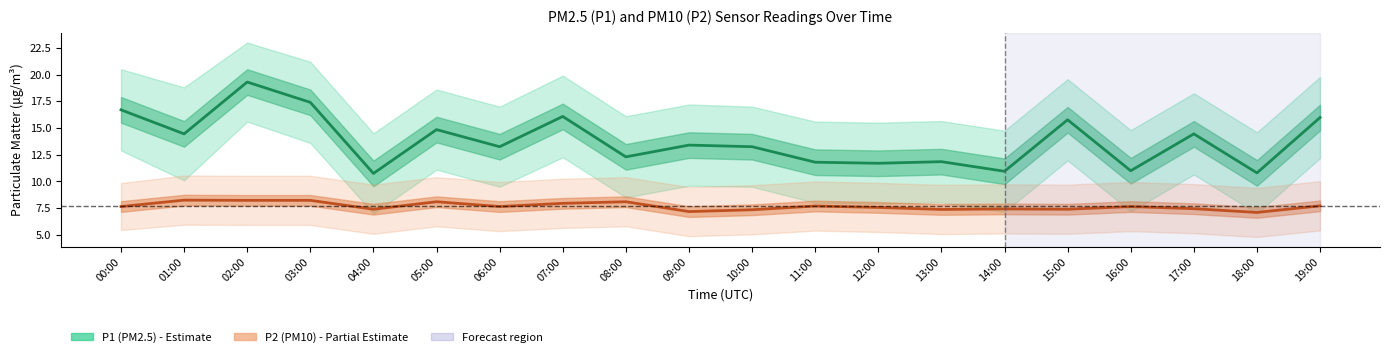

How many series are shown in this chart?

2